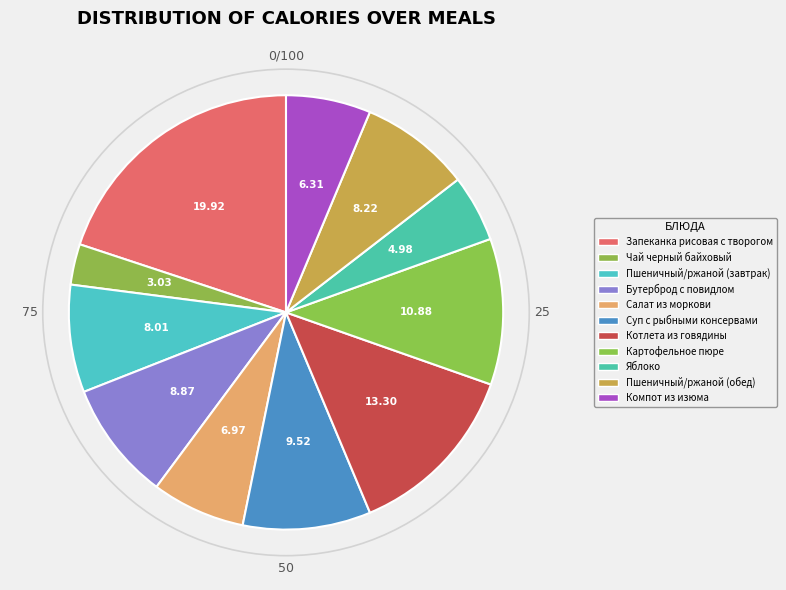

The Котлета из говядины slice represents 28% of the pie. True or false?

False